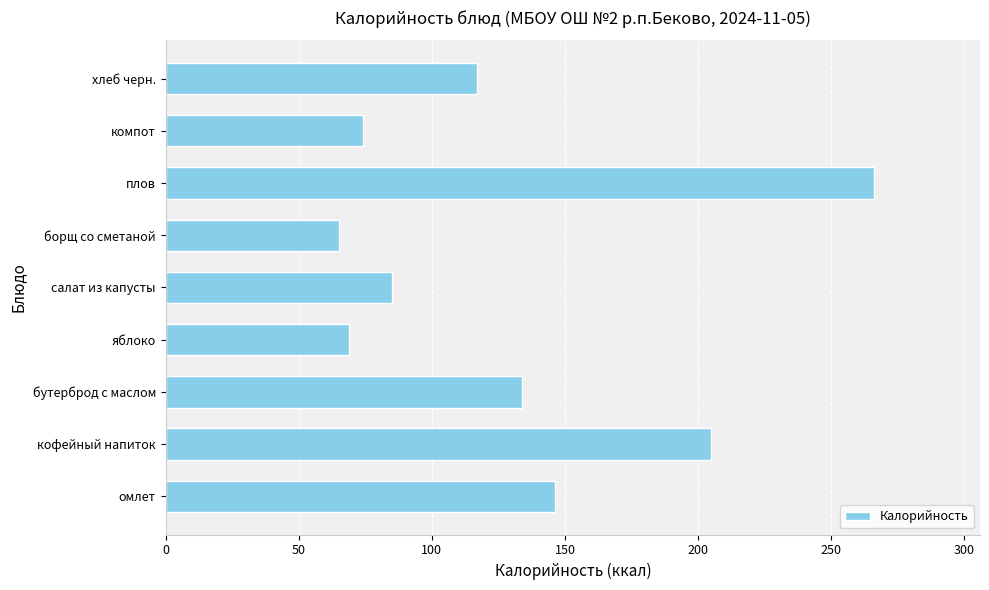

At which label is the value closest to 165?

омлет